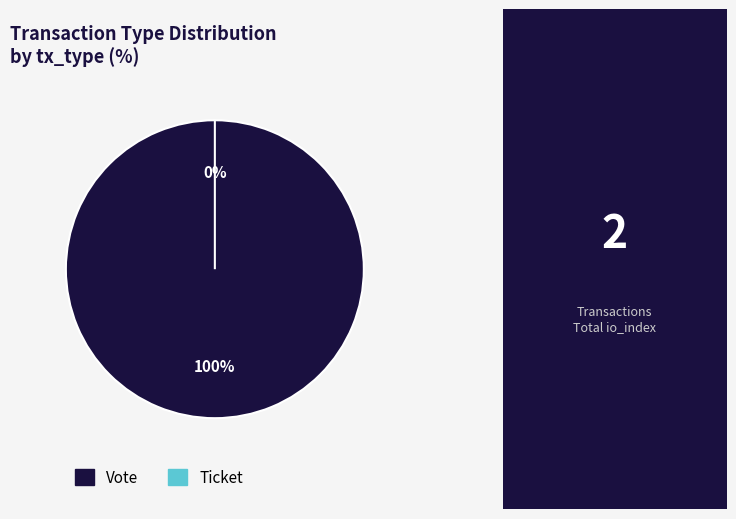

To the nearest percent, what is the average slice percentage?

50%